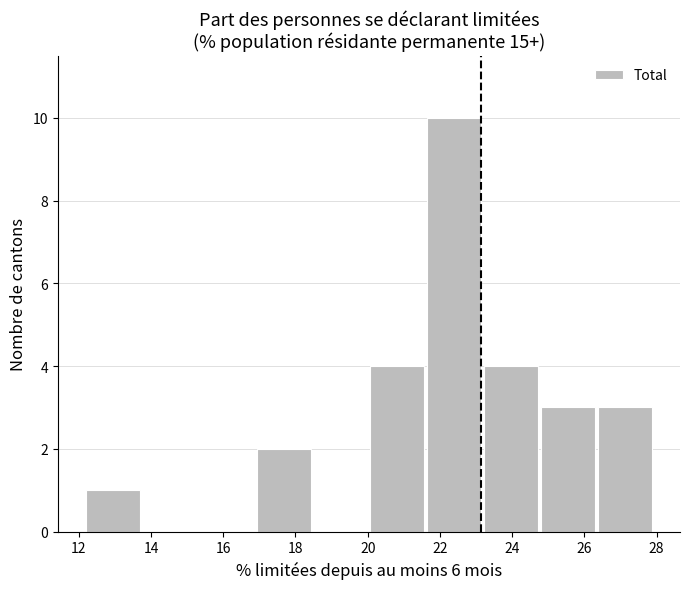

Reading left to right, transcribe this chart: for each bar, give the range it covers on the x-axis and its height. Neither the bar edges nor the heights are printed on the chart, so give them approximately, as read against the axes.

12.2 to 13.8: 1
13.8 to 15.4: 0
15.4 to 16.8: 0
16.8 to 18.4: 2
18.4 to 20.0: 0
20.0 to 21.6: 4
21.6 to 23.2: 10
23.2 to 24.8: 4
24.8 to 26.4: 3
26.4 to 28.0: 3